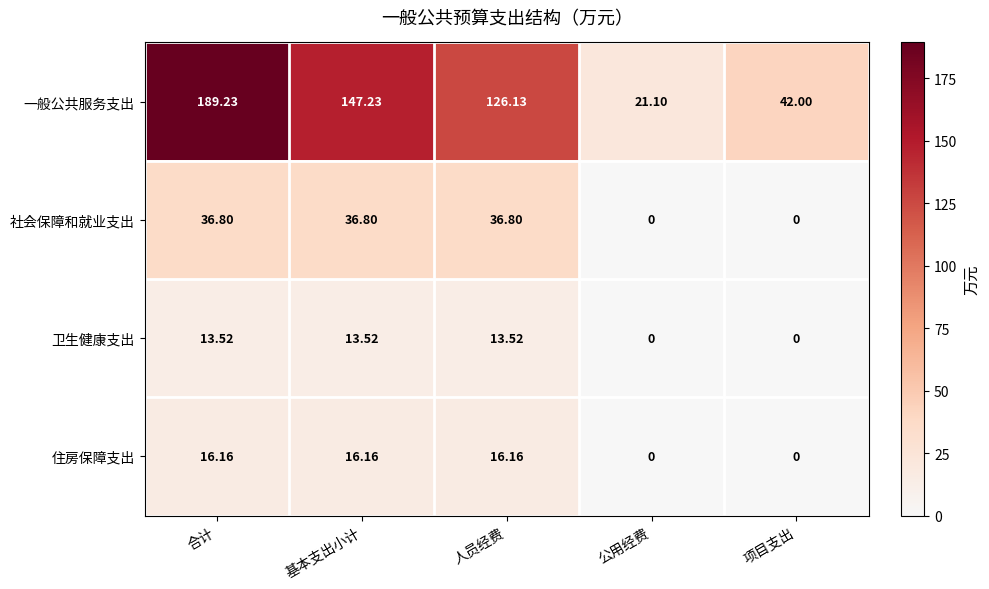

Which category has the highest value across all series?

合计